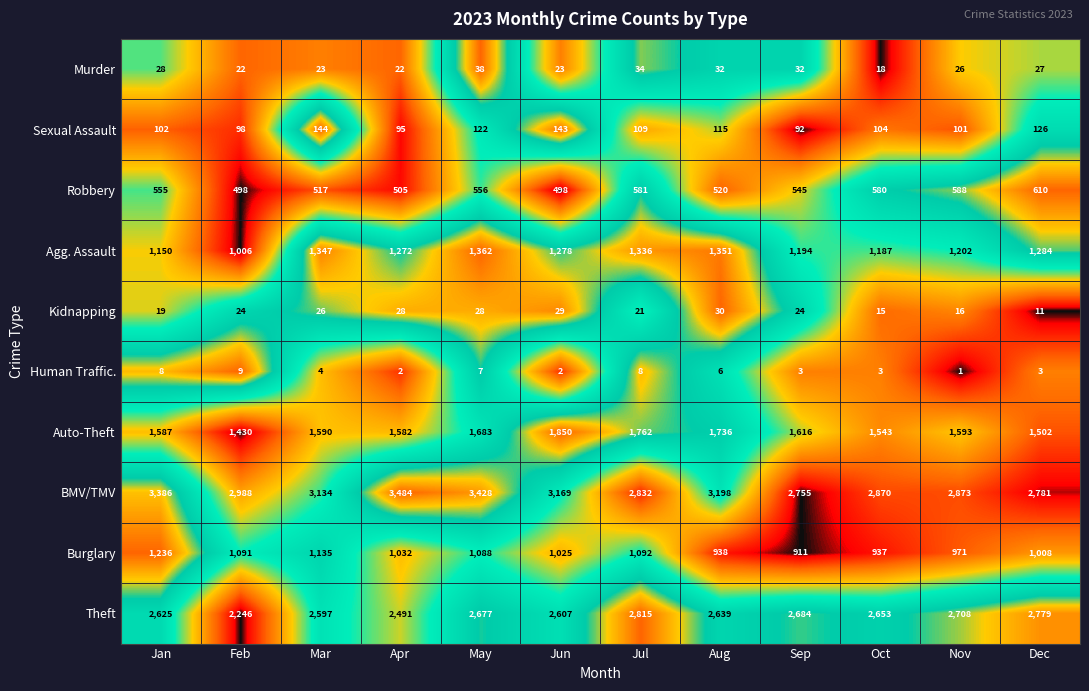

What is the highest value of the Kidnapping series?

30